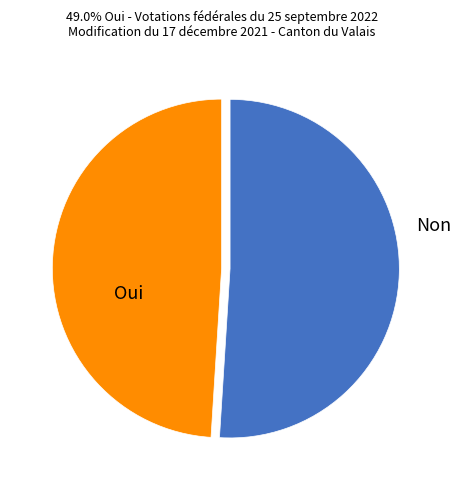

True or false: Non accounts for 40% of the total.

False